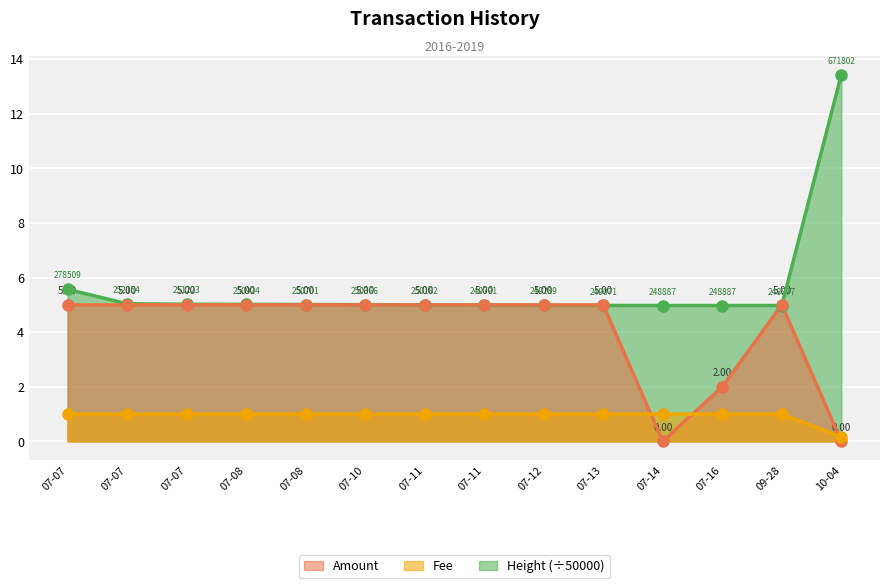

What is the sum of the Amount values at 07-11 and 07-12?

10.0